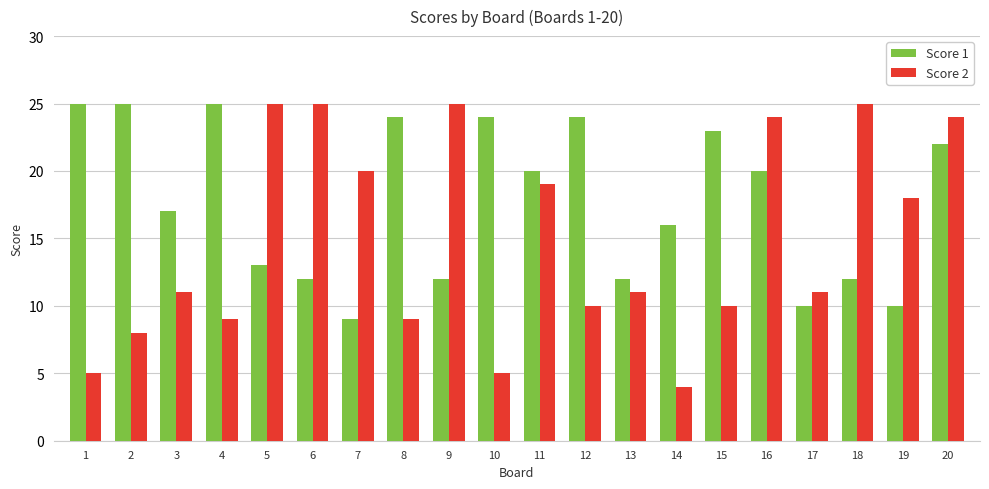

The value of Score 2 at 6 is 35. True or false?

False